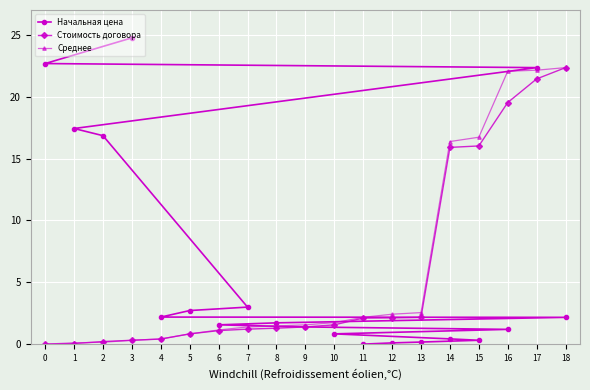

What is the value of the Стоимость договора point at the 9th from the left?

1.3